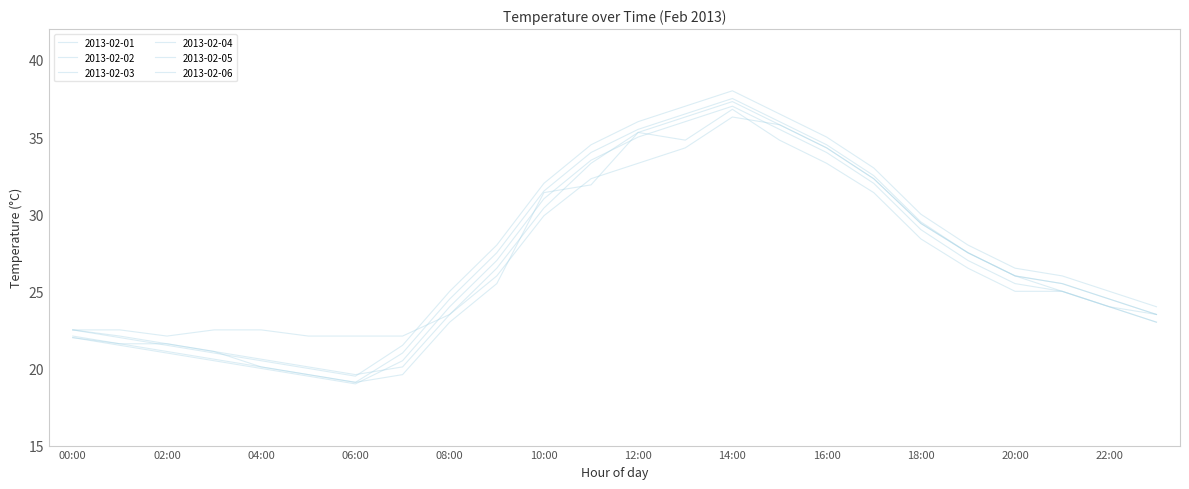

True or false: 2013-02-02 and 2013-02-05 intersect in this chart.

True